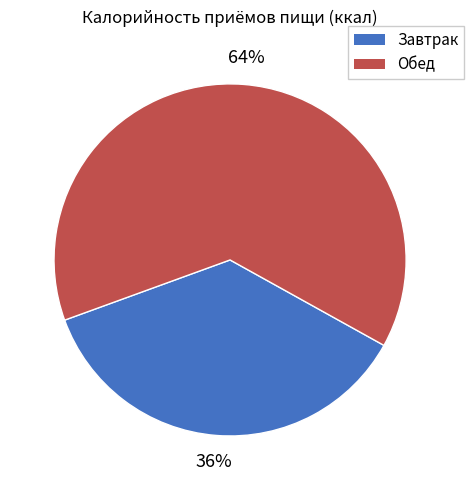

Between Завтрак and Обед, which is larger?

Обед